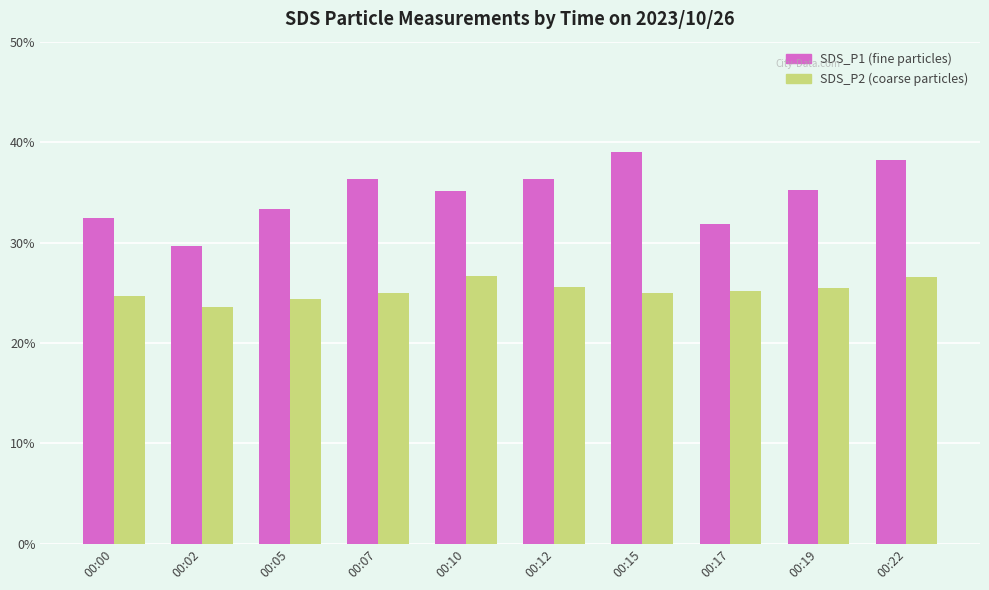

What is the total value across all series at 00:22?

64.7